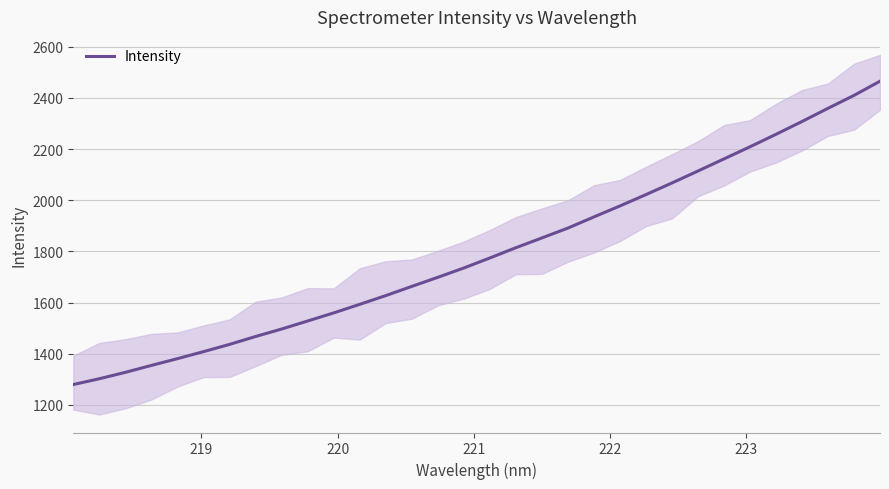

How many lines are shown in the chart?

1